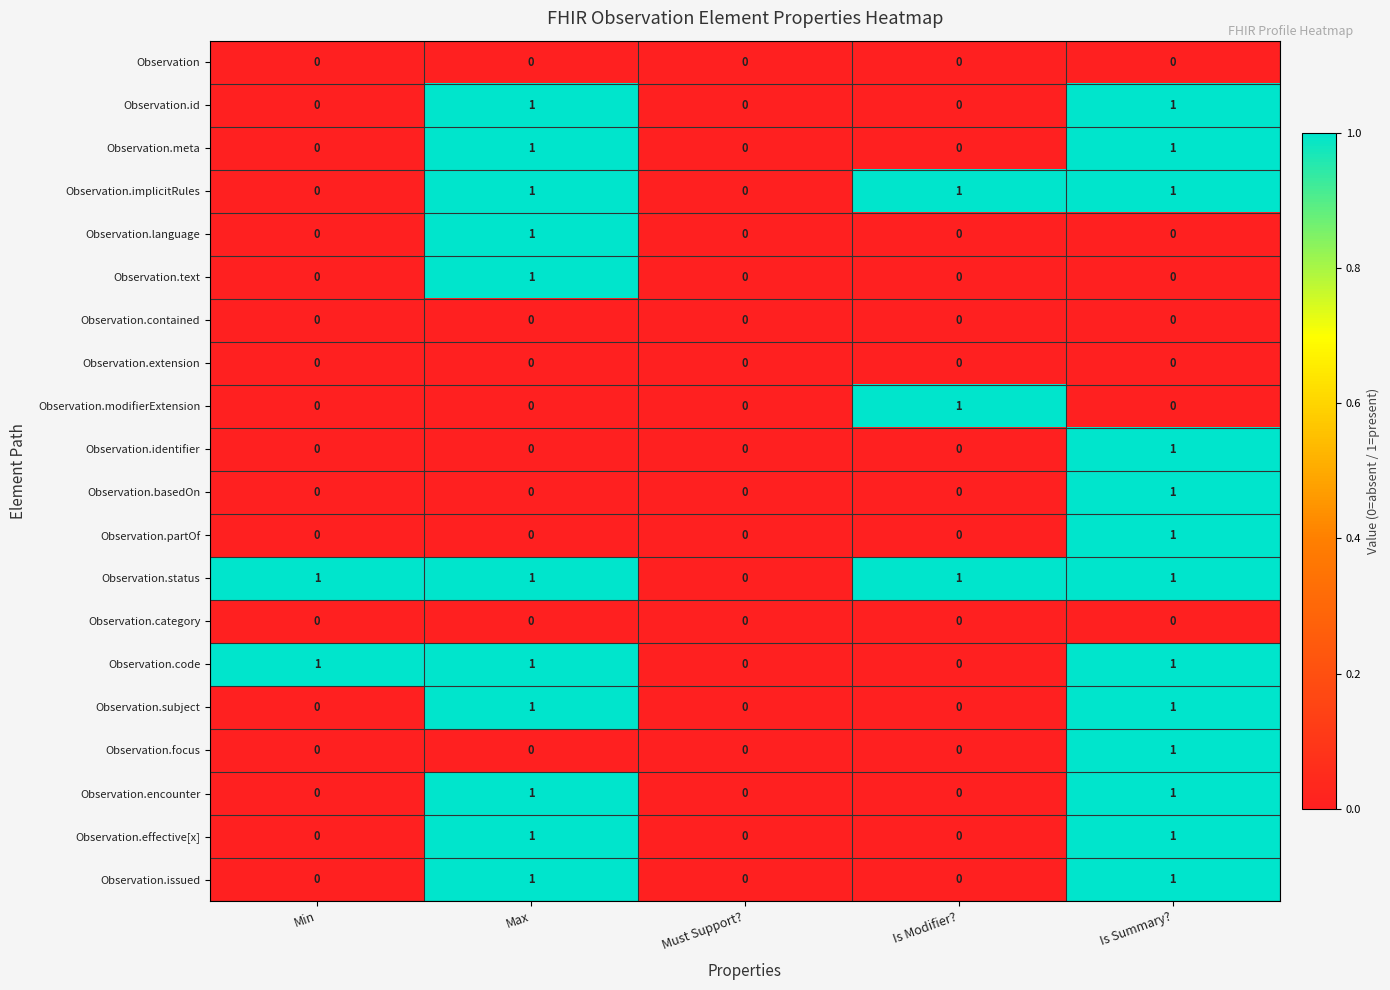

The Observation.focus series shows 0 at Max. True or false?

True